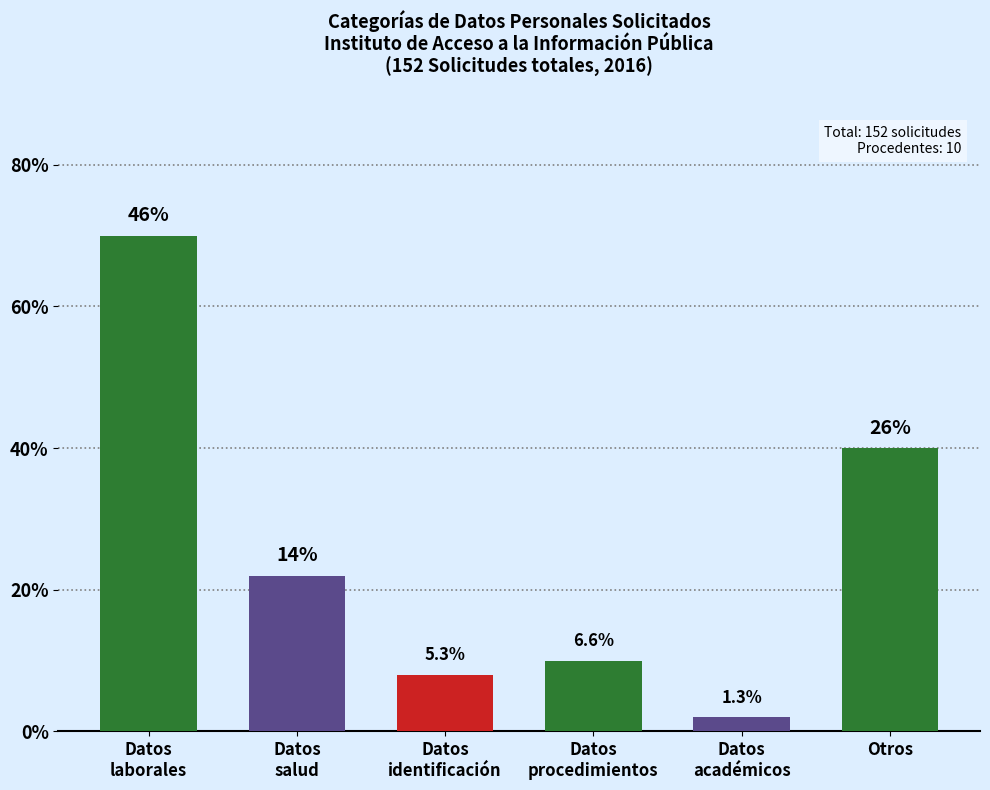

Reading right to left, extract all data points from this chart.

40	2	10	8	22	70